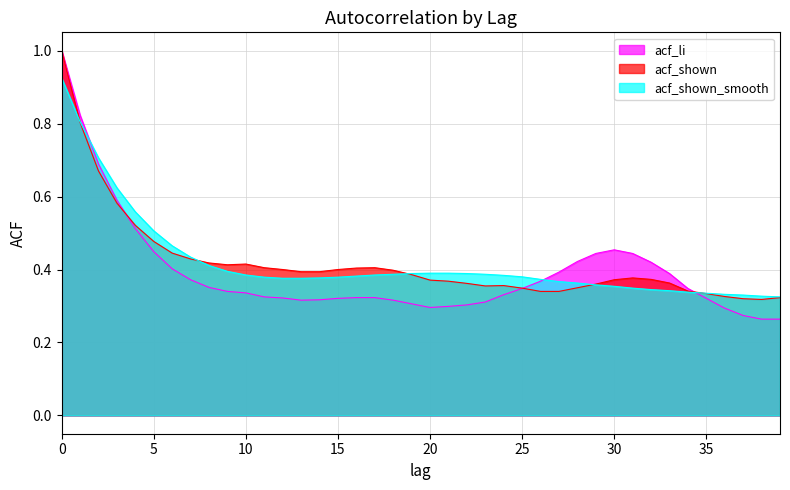

Reading right to left, list all the values displayed in this chart.

acf_li: 39=0.3	38=0.3	37=0.3	36=0.3	35=0.3	34=0.3	33=0.4	32=0.4	31=0.4	30=0.5	29=0.4	28=0.4	27=0.4	26=0.4	25=0.3	24=0.3	23=0.3	22=0.3	21=0.3	20=0.3	19=0.3	18=0.3	17=0.3	16=0.3	15=0.3	14=0.3	13=0.3	12=0.3	11=0.3	10=0.3	9=0.3	8=0.4	7=0.4	6=0.4	5=0.4	4=0.5	3=0.6	2=0.7	1=0.8	0=1.0
acf_shown: 39=0.3	38=0.3	37=0.3	36=0.3	35=0.3	34=0.3	33=0.4	32=0.4	31=0.4	30=0.4	29=0.4	28=0.3	27=0.3	26=0.3	25=0.3	24=0.4	23=0.4	22=0.4	21=0.4	20=0.4	19=0.4	18=0.4	17=0.4	16=0.4	15=0.4	14=0.4	13=0.4	12=0.4	11=0.4	10=0.4	9=0.4	8=0.4	7=0.4	6=0.4	5=0.5	4=0.5	3=0.6	2=0.7	1=0.8	0=1.0
acf_shown_smooth: 39=0.3	38=0.3	37=0.3	36=0.3	35=0.3	34=0.3	33=0.3	32=0.3	31=0.3	30=0.4	29=0.4	28=0.4	27=0.4	26=0.4	25=0.4	24=0.4	23=0.4	22=0.4	21=0.4	20=0.4	19=0.4	18=0.4	17=0.4	16=0.4	15=0.4	14=0.4	13=0.4	12=0.4	11=0.4	10=0.4	9=0.4	8=0.4	7=0.4	6=0.5	5=0.5	4=0.6	3=0.6	2=0.7	1=0.8	0=0.9